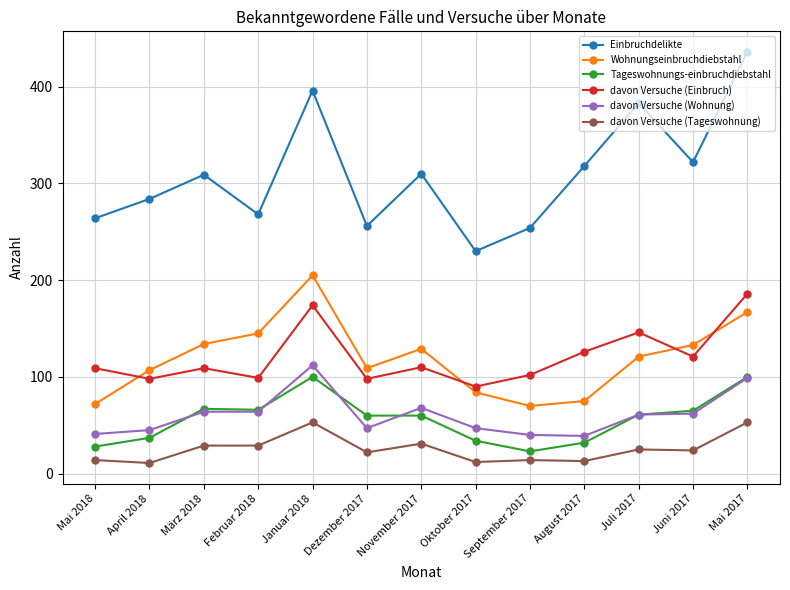

What is the difference between the davon Versuche (Tageswohnung) values at Januar 2018 and August 2017?

40